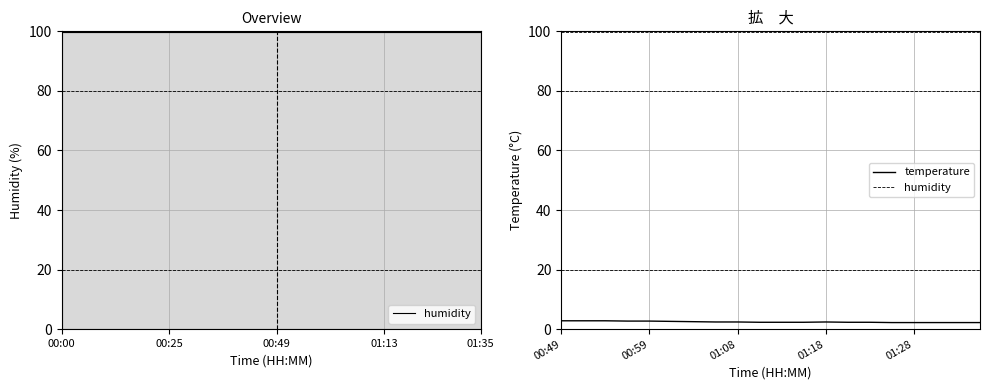

Which series has the widest spread of values?

temperature